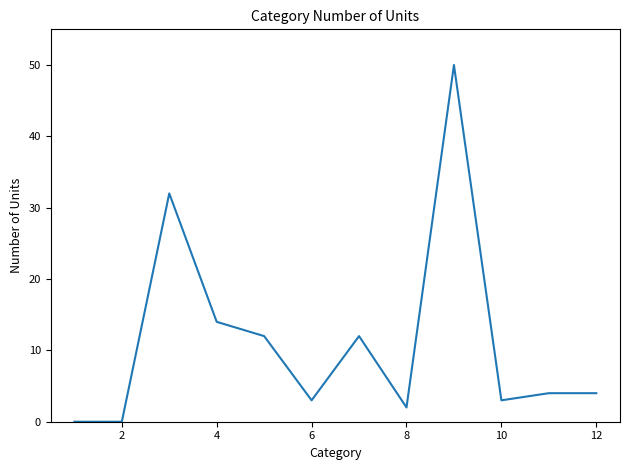

What is the difference between the maximum and minimum values?

50